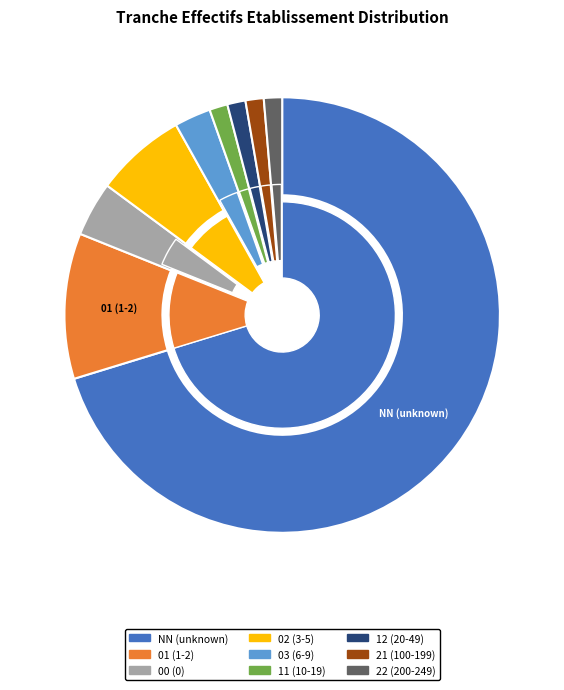

To the nearest percent, what is the average slice percentage?

11%